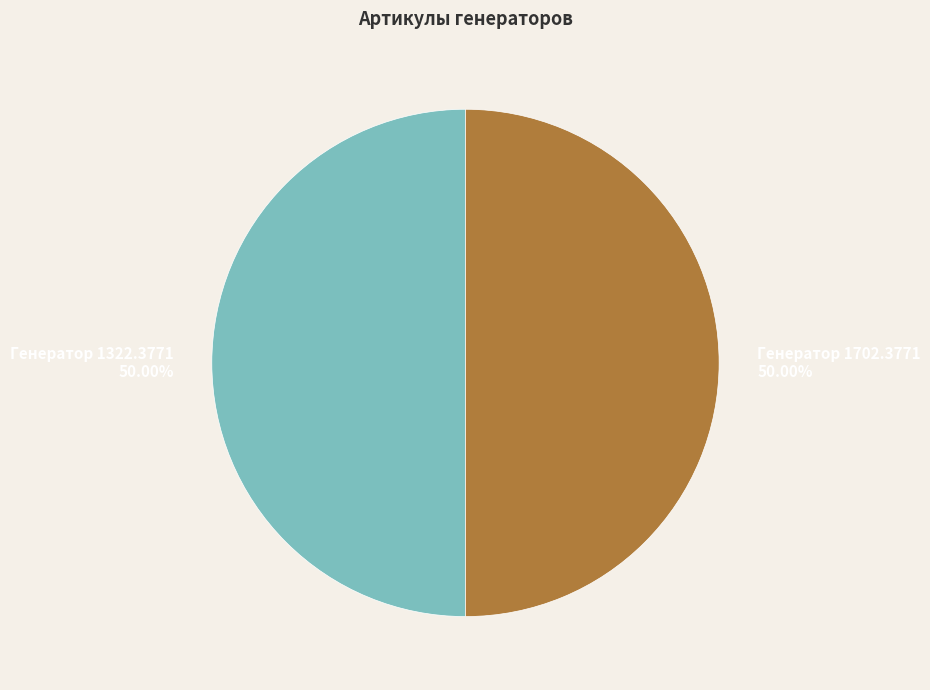

What is the ratio of the value at Генератор 1322.3771 to the value at Генератор 1702.3771?

1.0